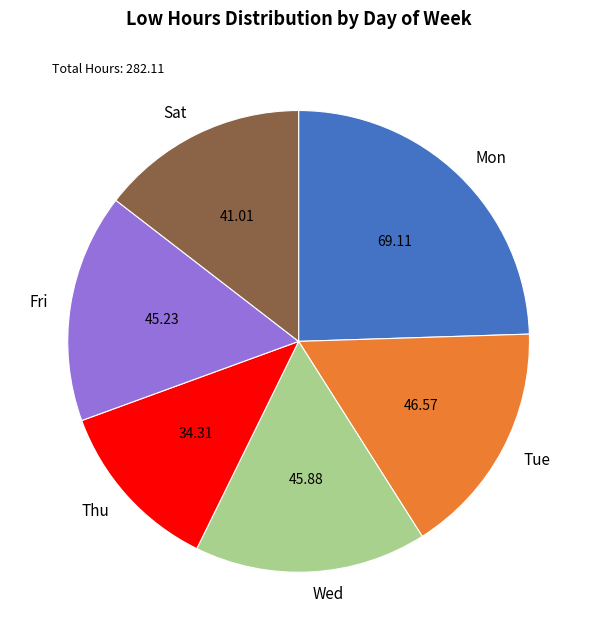

Is there a majority slice in this chart?

No